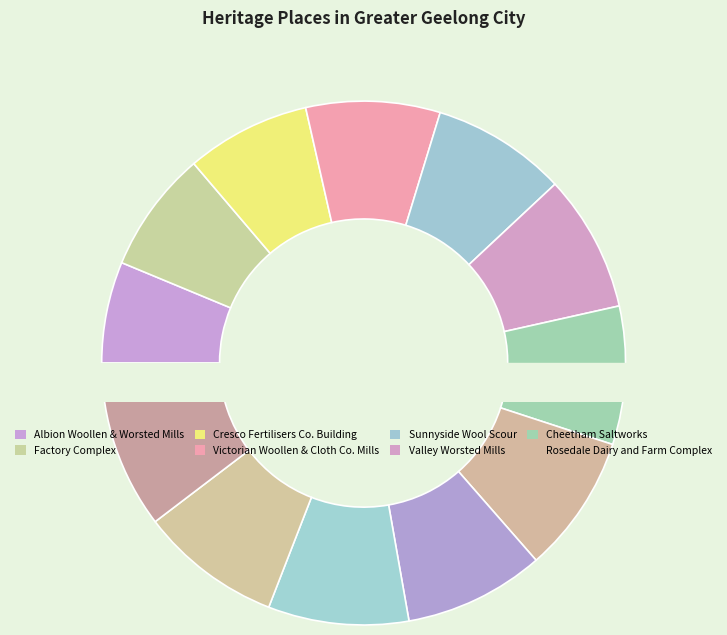

How many segments does this pie chart have?

12